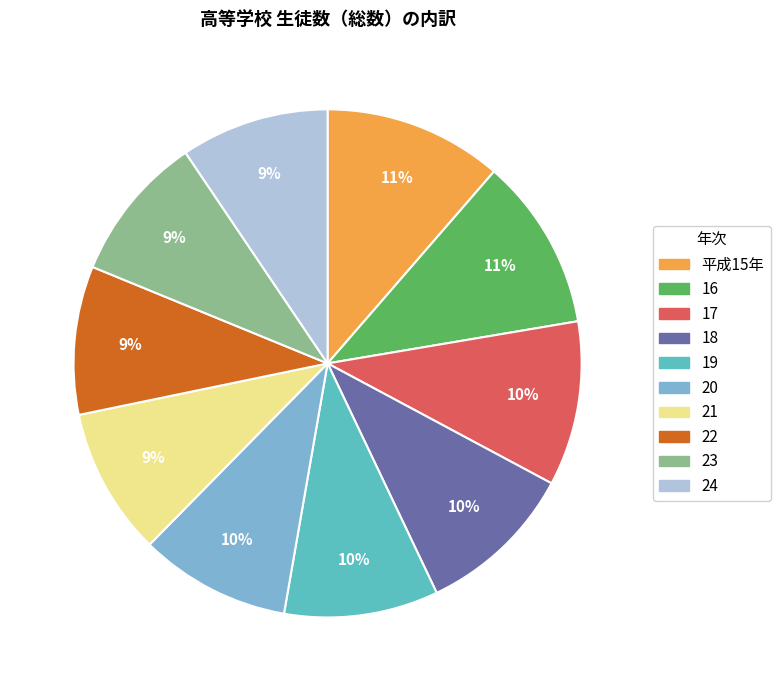

Do 23 and 平成15年 together represent more than half of the pie?

No